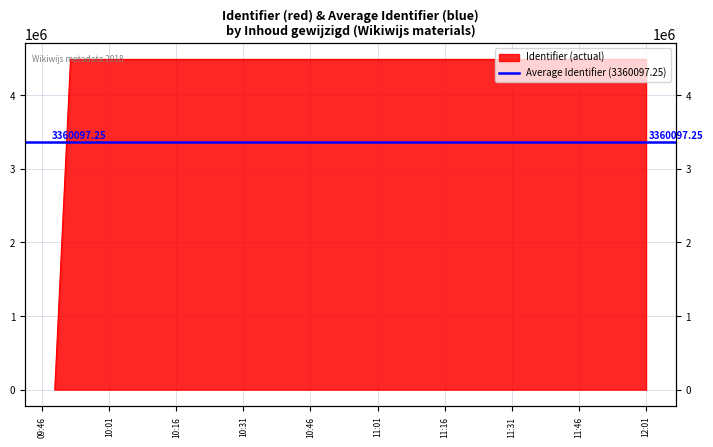

What is the label of the 1st point from the right?

2018-07-17 12:01:04